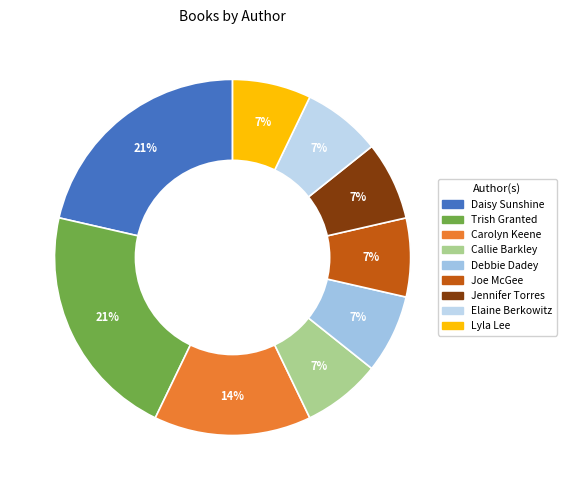

True or false: Trish Granted accounts for 21% of the total.

True